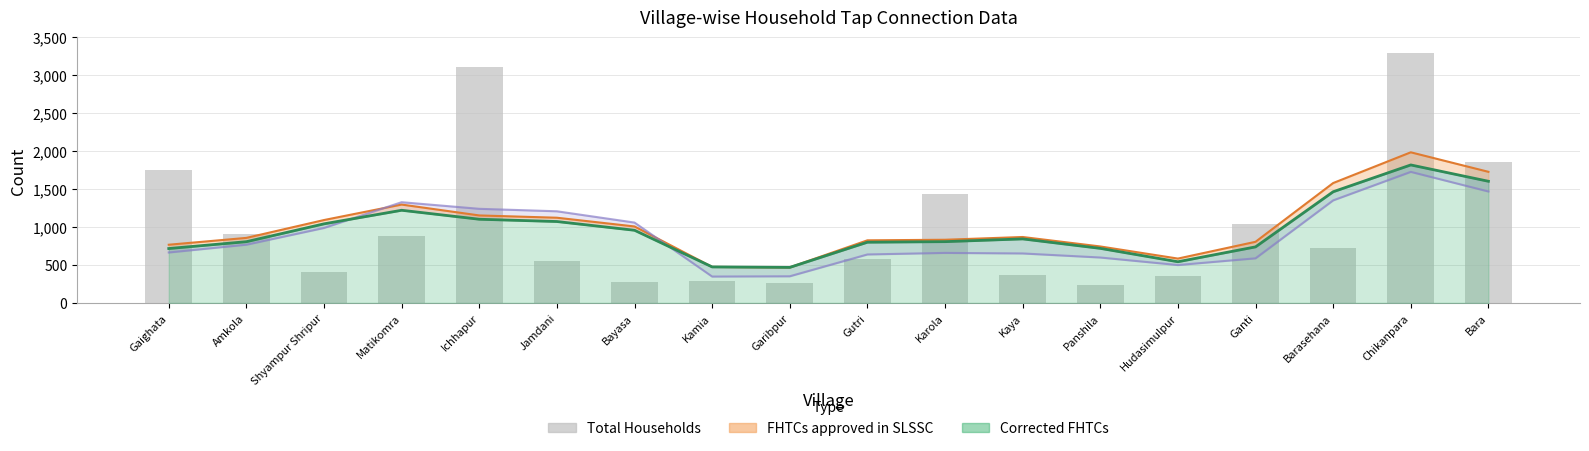

At which label is the value closest to 1759?

Gaighata